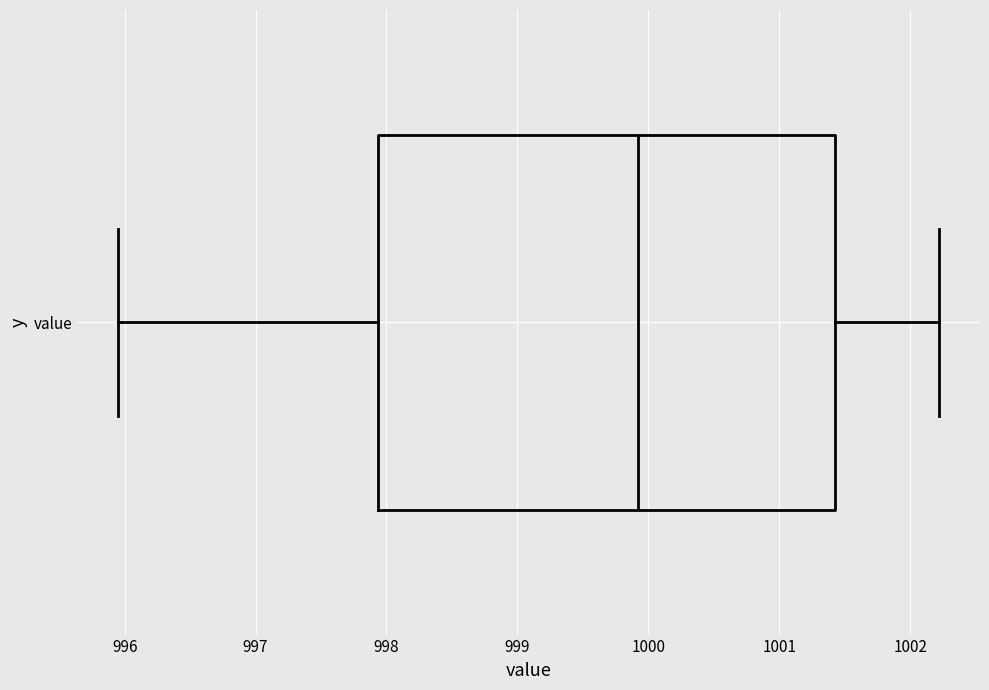

Transcribe this box plot: give where the median line is, the range the box spans, and where the two whiskers end, as read against the x-axis. The values are not printed on the chart, so give them approximately, as read against the axis.

median 999.9, box 997.9 to 1001.4, whiskers 996.0 to 1002.2